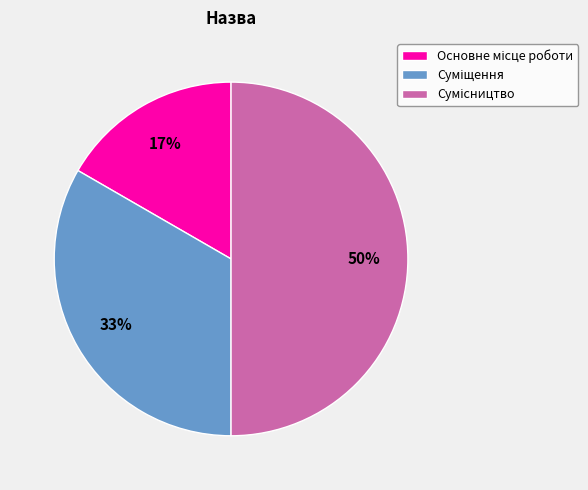

To the nearest percent, what is the difference between the largest and smallest slice percentages?

33%